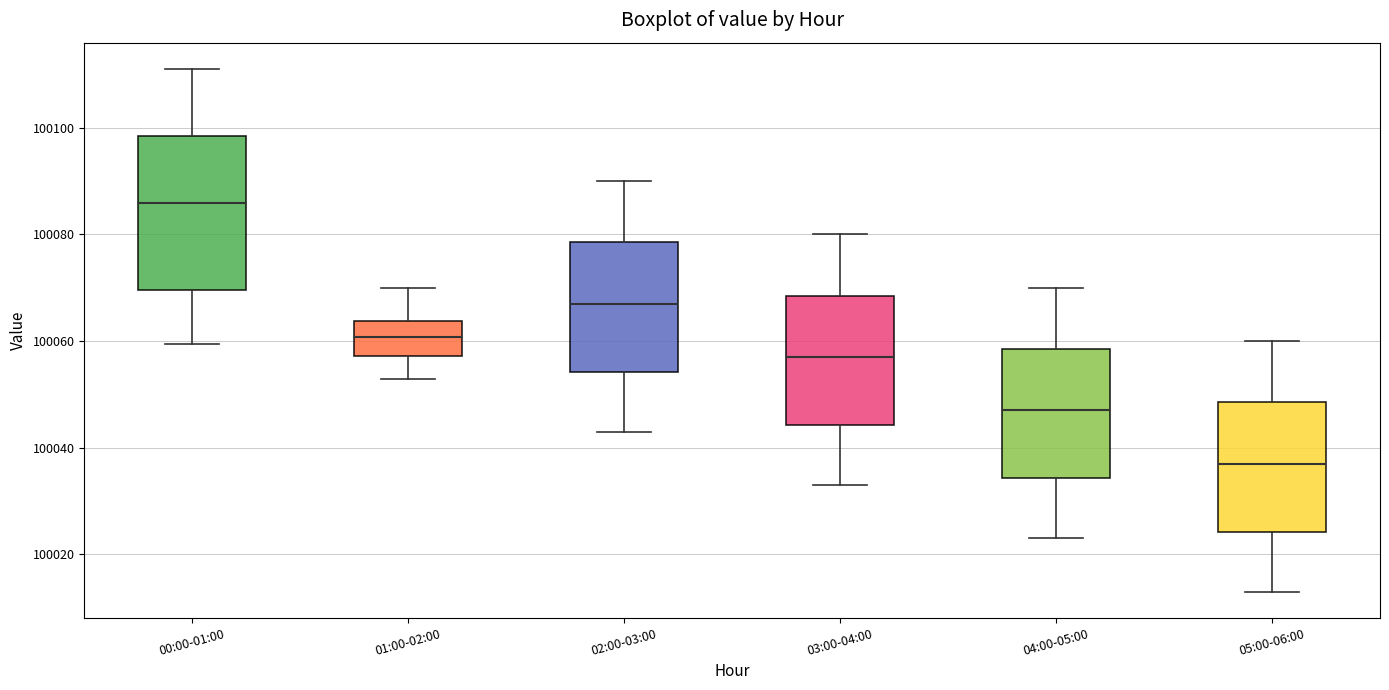

Comparing the boxes themselves (not the whiskers), which one is the tallest?

00:00-01:00